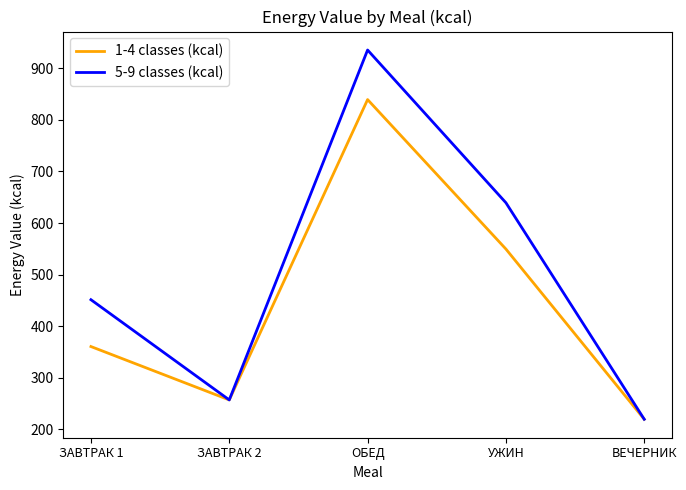

The 5-9 classes (kcal) series shows 935.4 at ОБЕД. True or false?

True